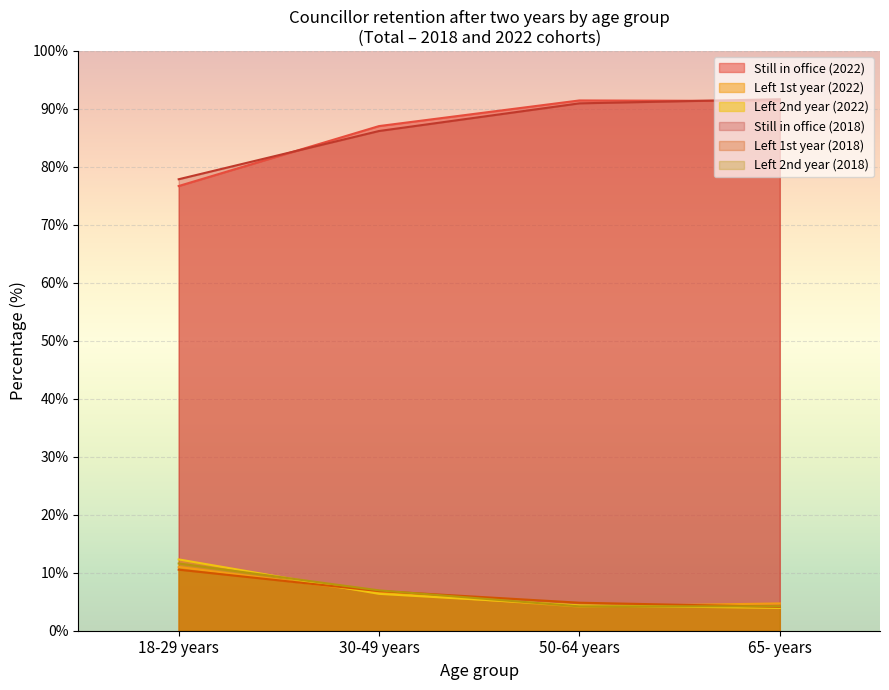

Is it true that Left office the first year equals 5.5 at 2022?

True